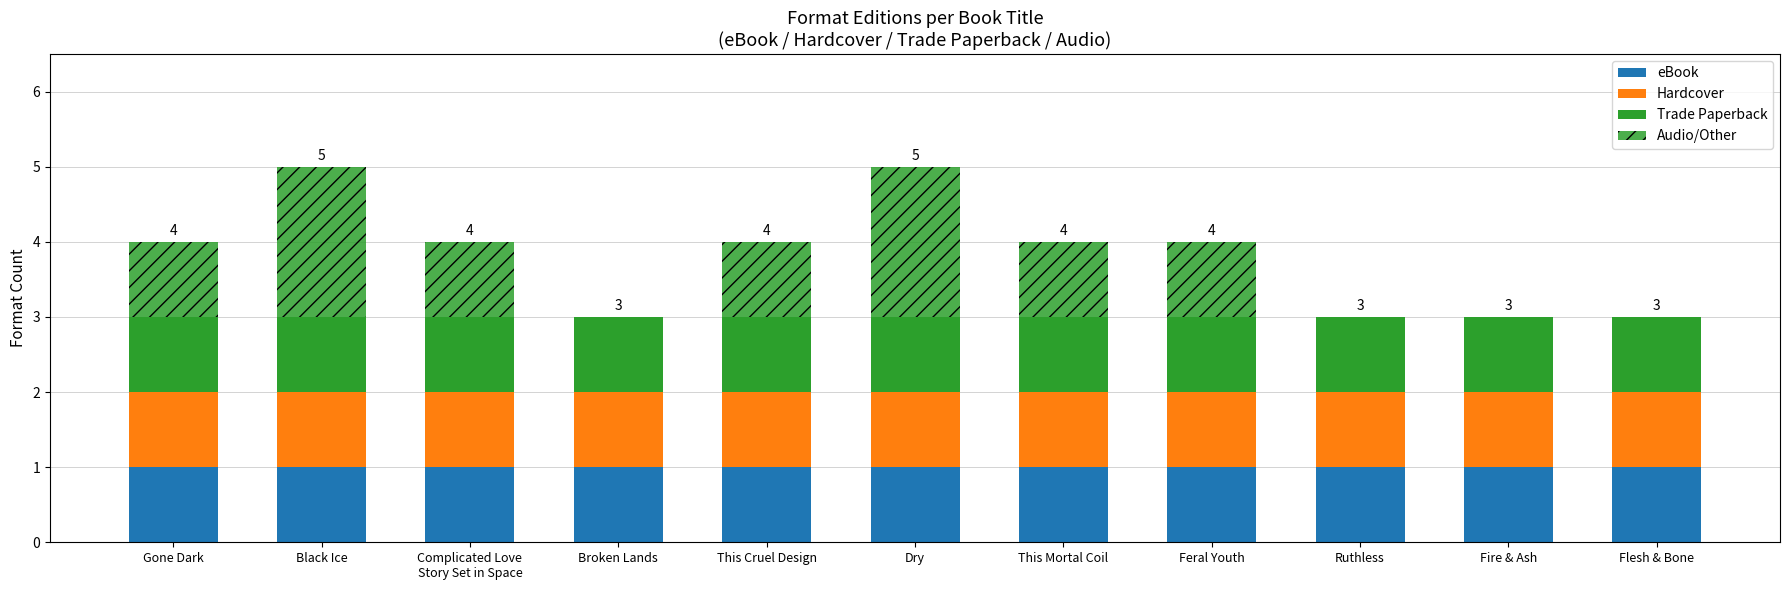

What is the label of the 3rd bar from the left?

Complicated Love
Story Set in Space